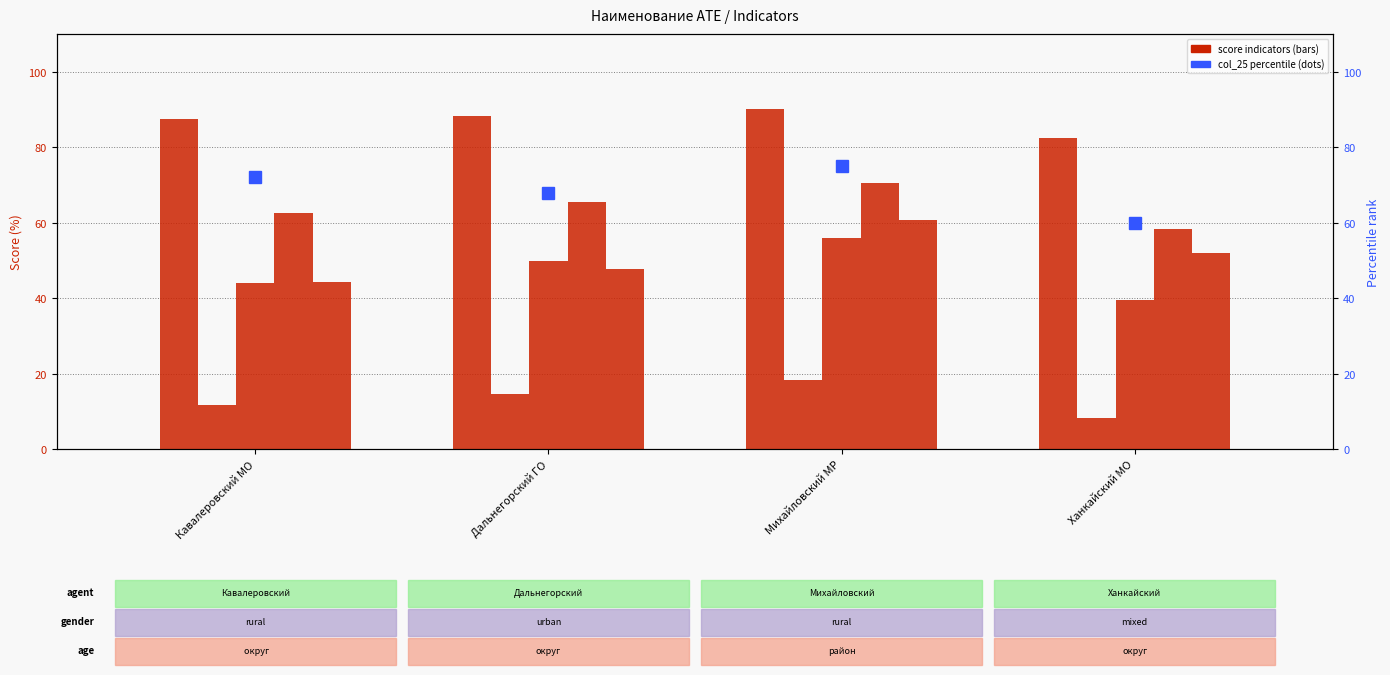

Count the col_25 (percentile) values in the range 68 to 75.

3